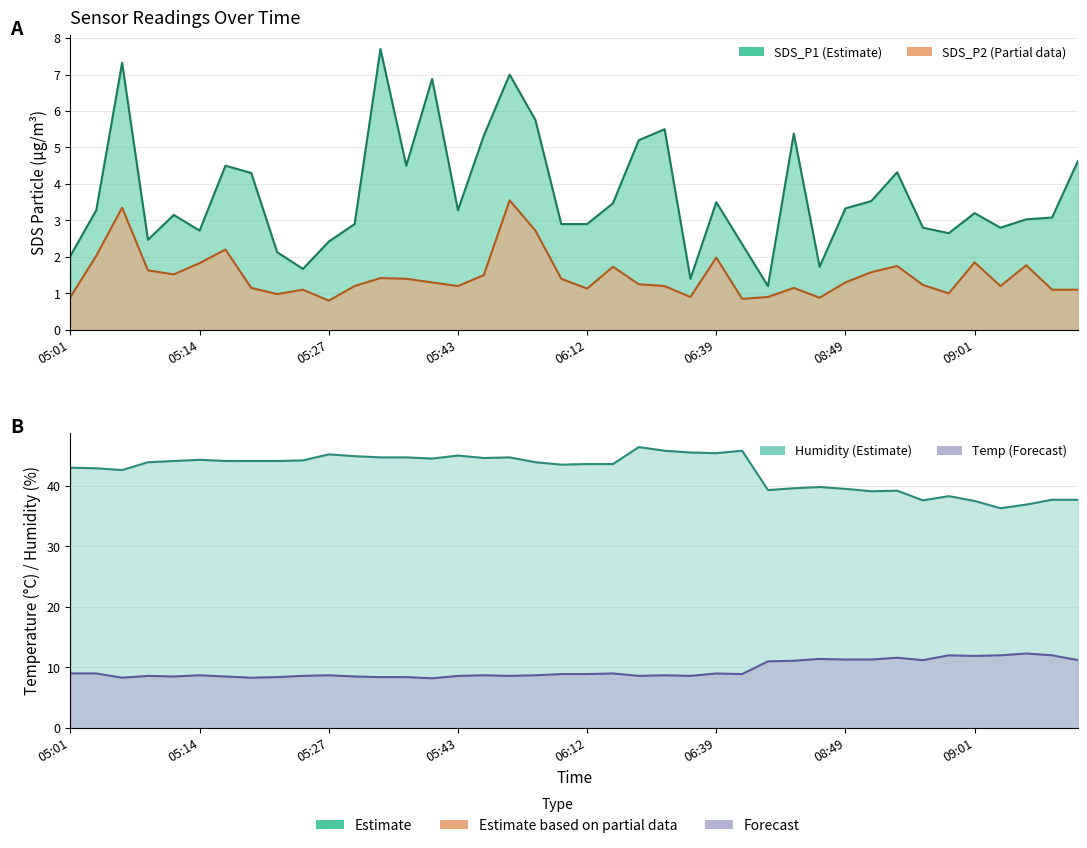

True or false: SDS_P2 and Temp cross at least once.

False